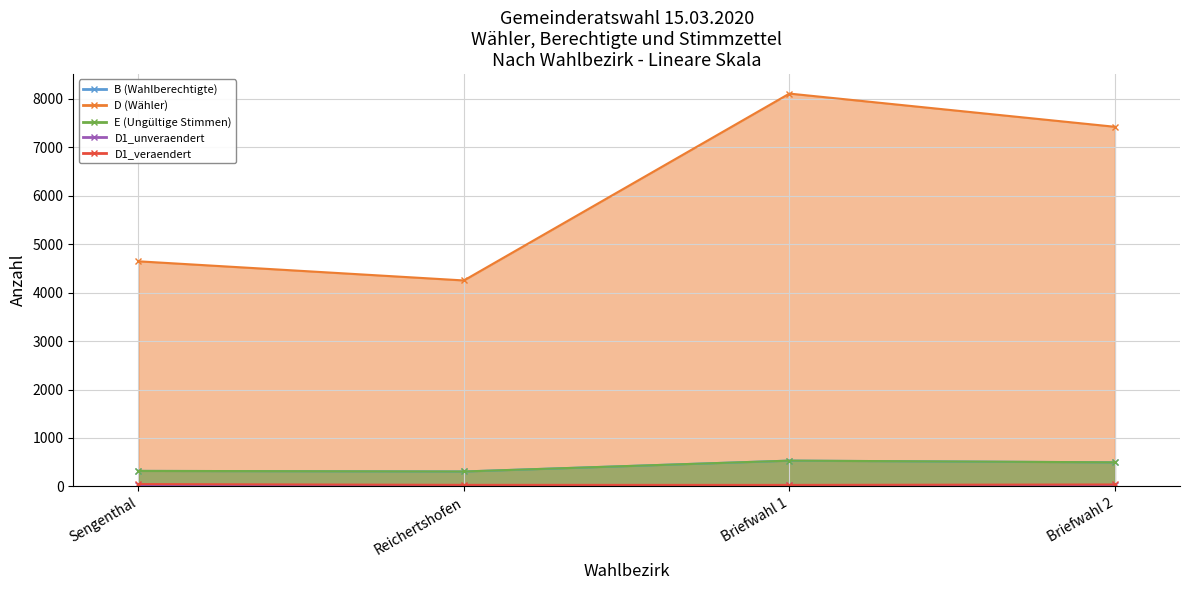

What is the minimum value for D1_veraendert?

32